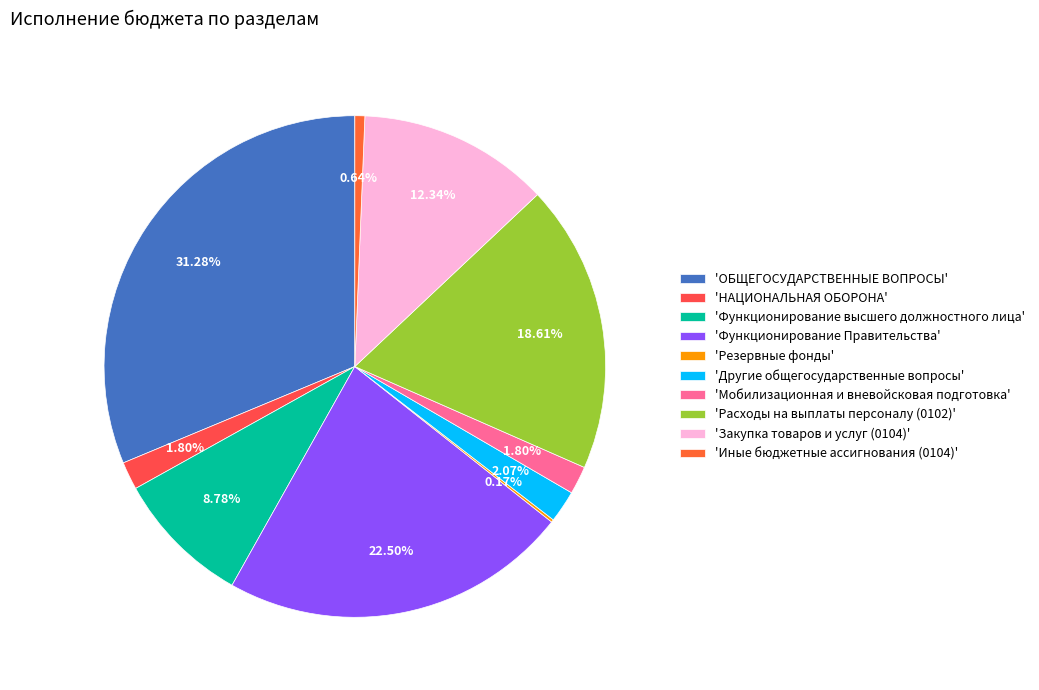

Which category has the smallest portion of the pie?

Резервные фонды